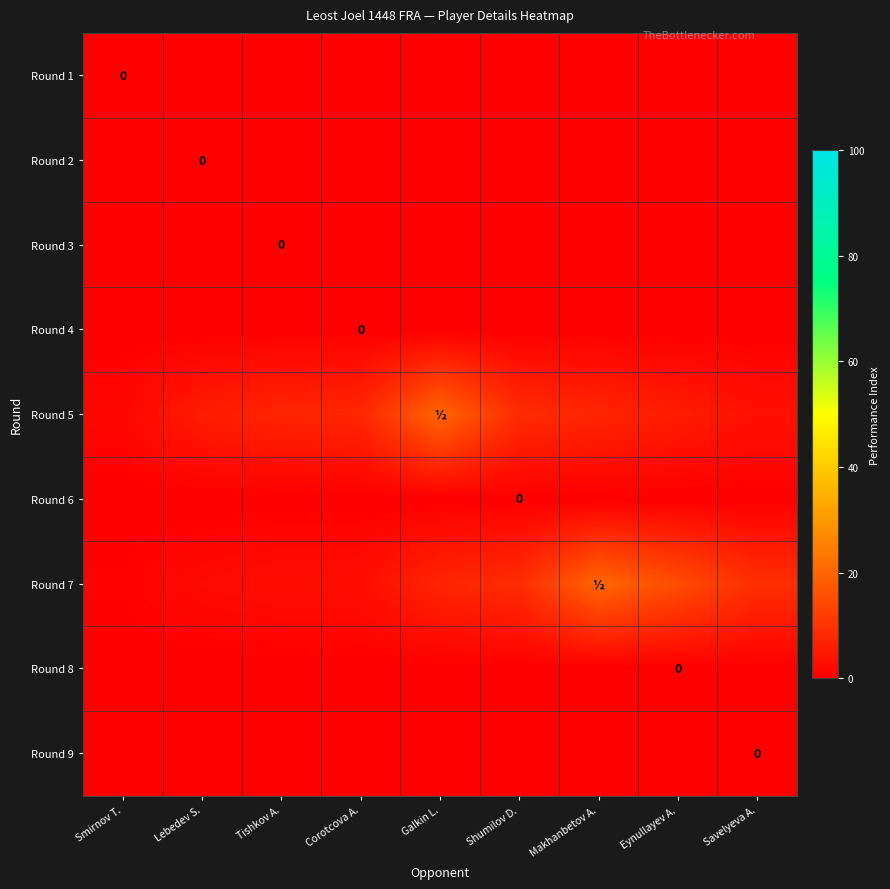

Count the number of data series in this chart.

9